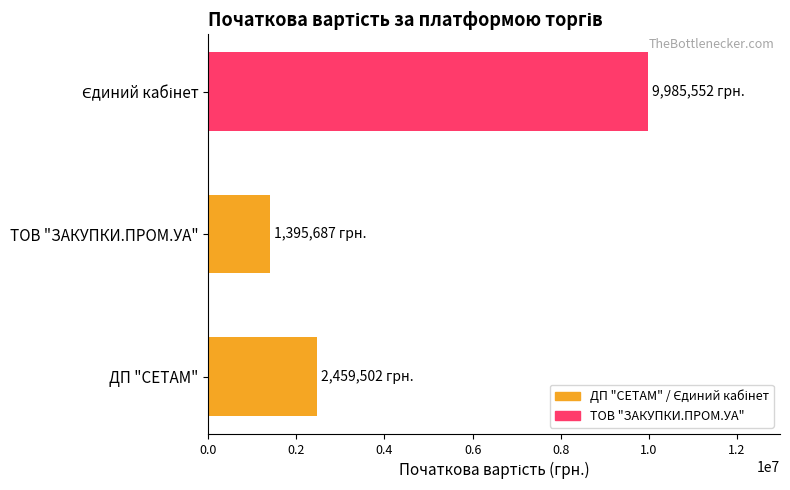

The chart shows a value of 2459501.6 at ДП "СЕТАМ". True or false?

True